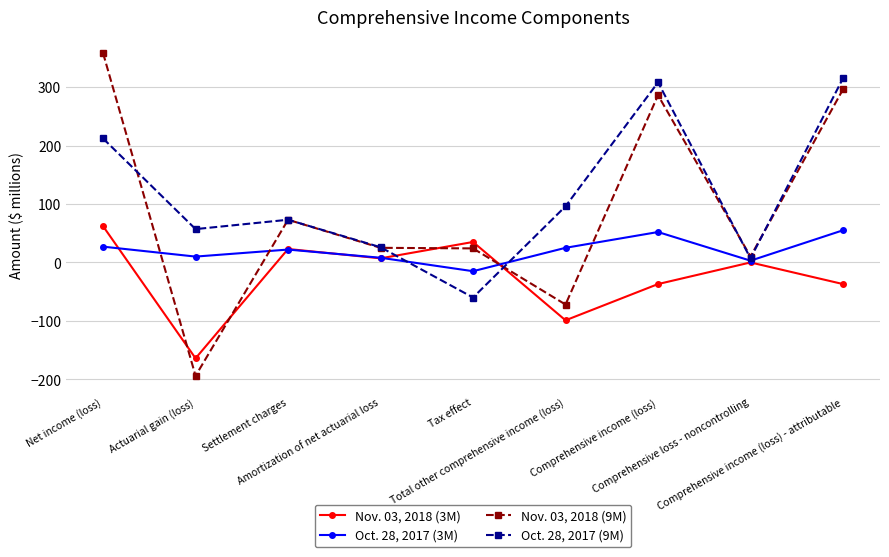

After their last crossing, which series has the higher values: Nov. 03, 2018 (3M) or Nov. 03, 2018 (9M)?

Nov. 03, 2018 (9M)